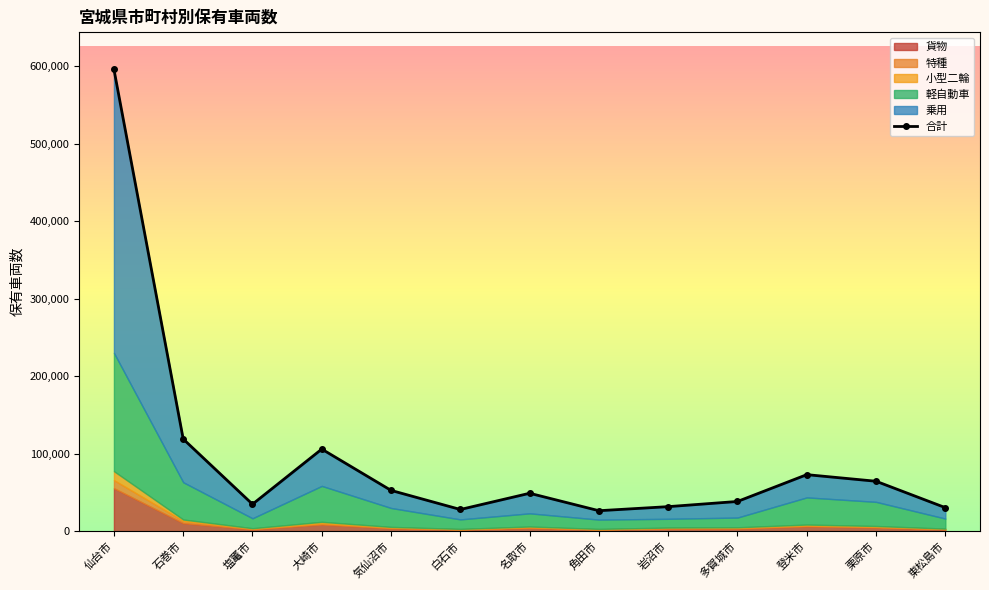

What is the change in value from 岩沼市 to 登米市?

+41278